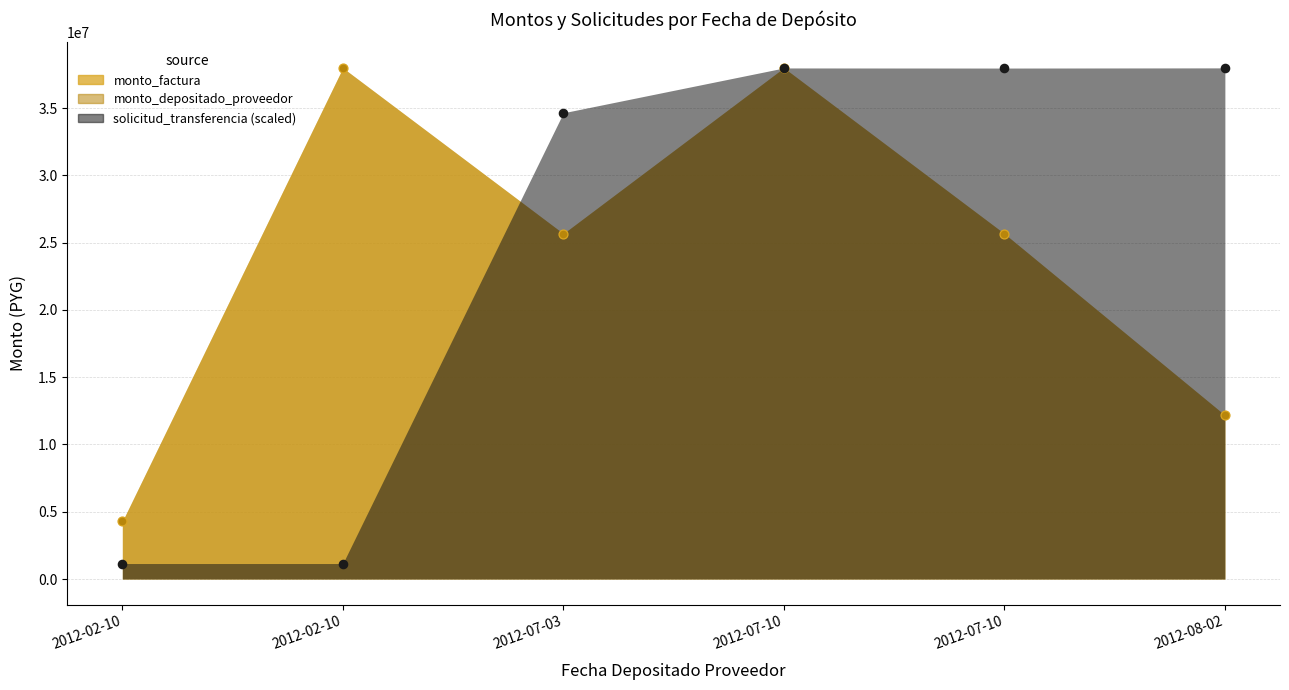

At how many categories does at least one series exceed 26180125?

5